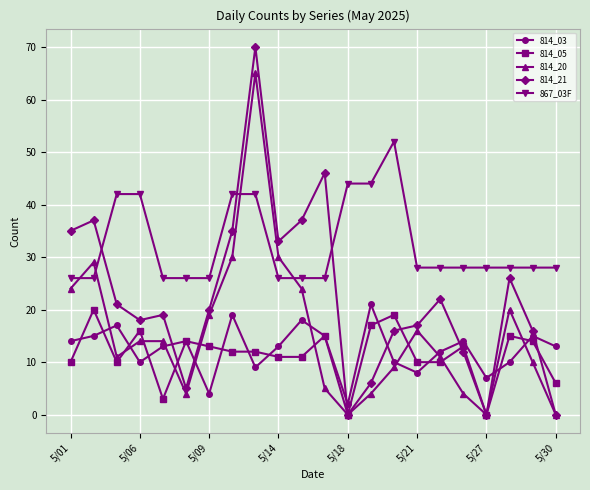

True or false: 814_05 has more than 0 points higher than both neighbors.

True